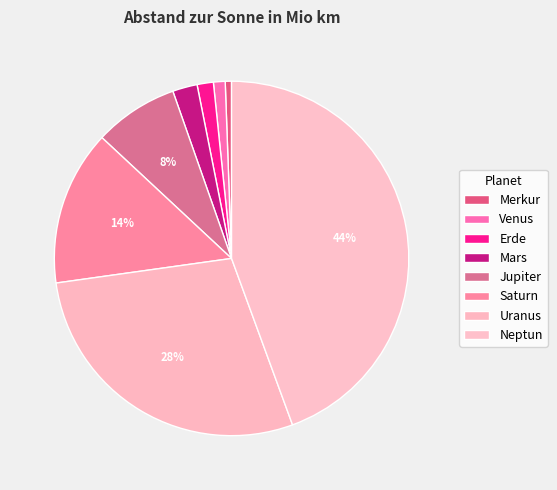

How many slices are in this pie chart?

8